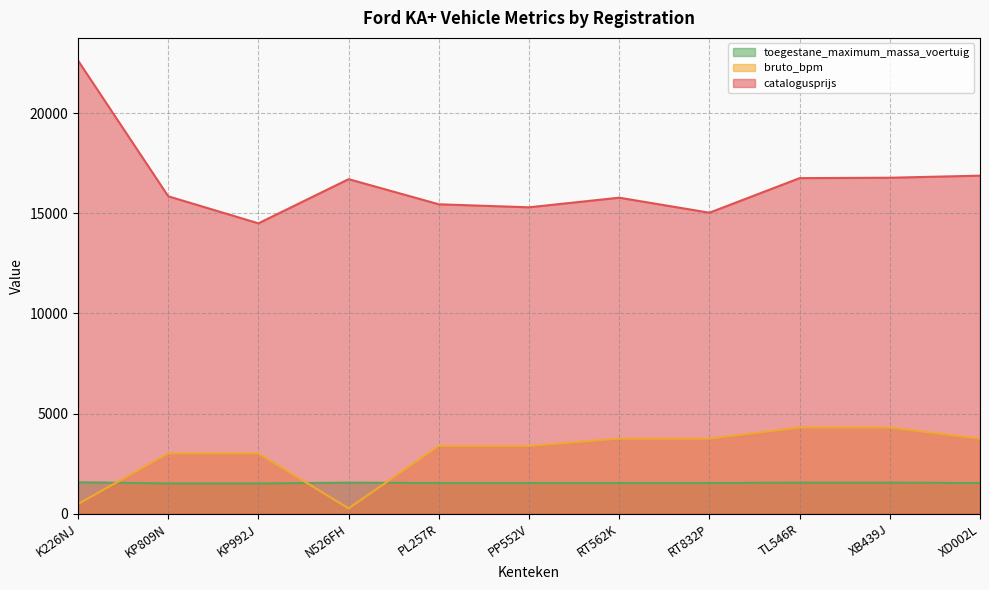

Reading left to right, list all the values displayed in this chart.

catalogusprijs: K226NJ=22621	KP809N=15845	KP992J=14495	N526FH=16700	PL257R=15445	PP552V=15295	RT562K=15775	RT832P=15025	TL546R=16751	XB439J=16771	XD002L=16874
bruto_bpm: K226NJ=484	KP809N=3008	KP992J=3008	N526FH=264	PL257R=3381	PP552V=3381	RT562K=3745	RT832P=3745	TL546R=4301	XB439J=4301	XD002L=3745
toegestane_maximum_massa_voertuig: K226NJ=1570	KP809N=1510	KP992J=1510	N526FH=1550	PL257R=1530	PP552V=1530	RT562K=1530	RT832P=1530	TL546R=1550	XB439J=1550	XD002L=1530